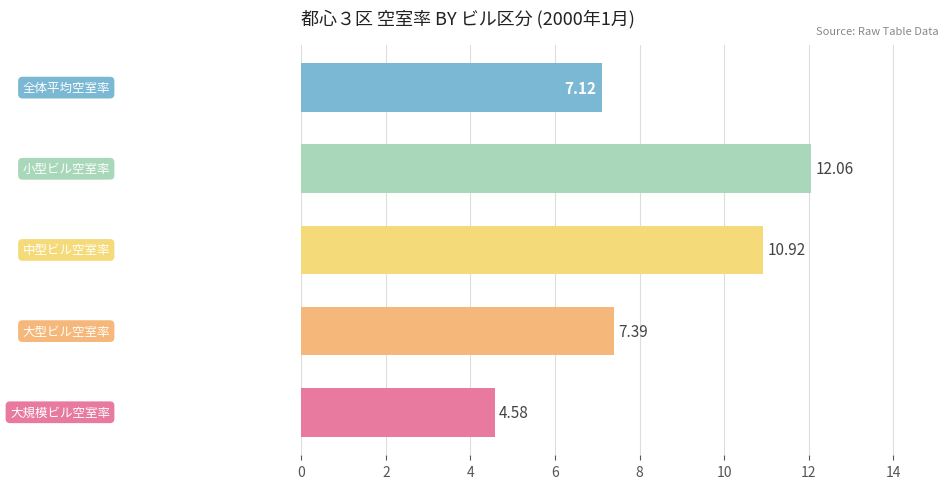

Count the number of data series in this chart.

1